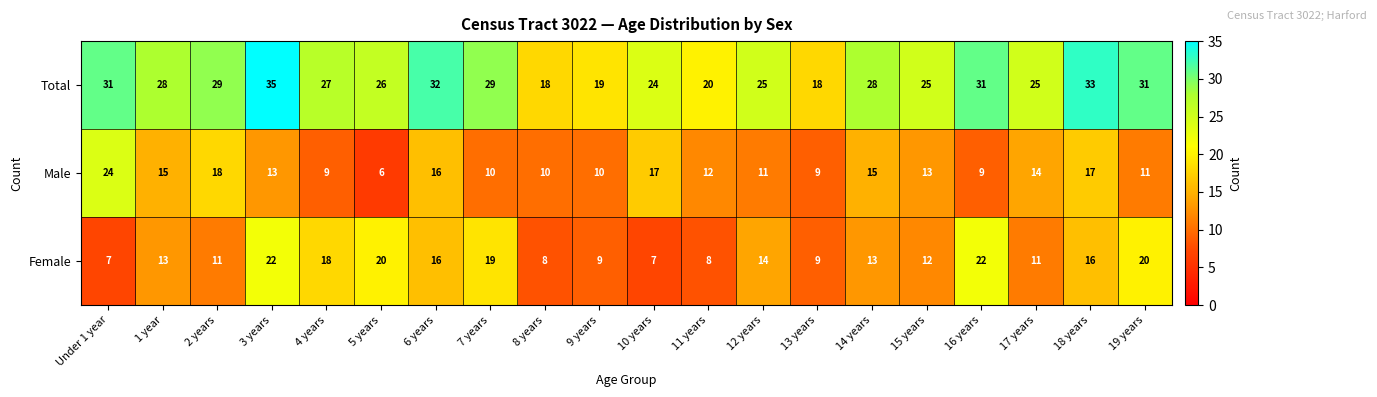

How many values in the Male series are below 13?

10